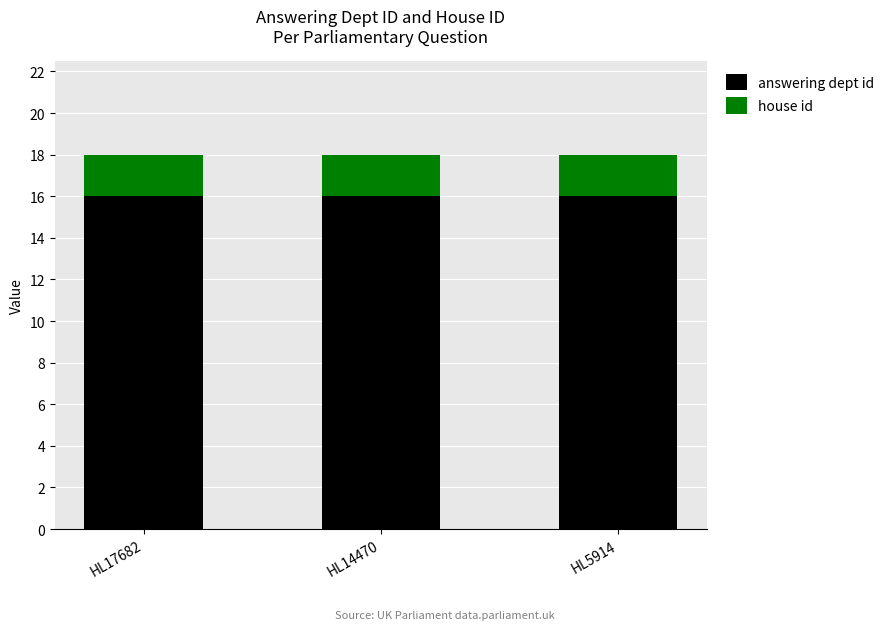

What is the sum of the answering dept id values at HL17682 and HL5914?

32